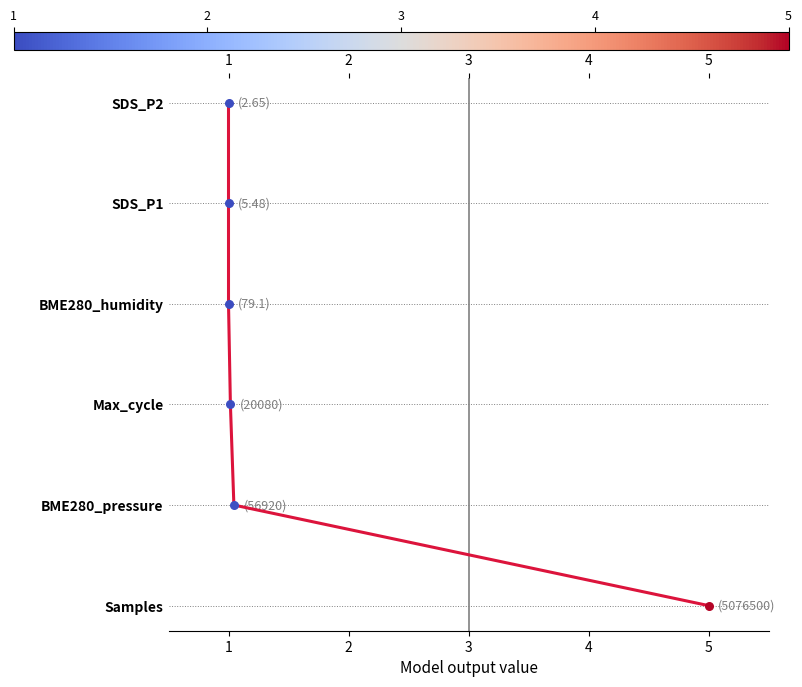

Between 5 and 4, which is larger?

5